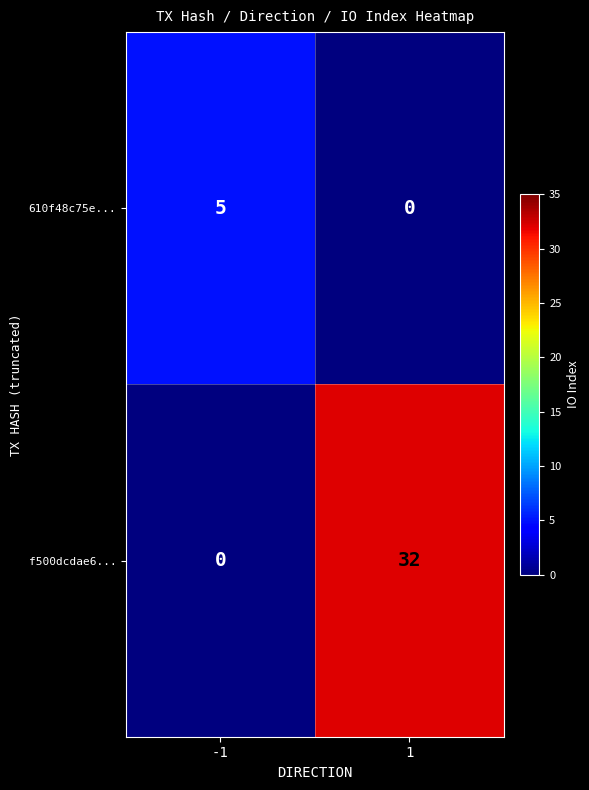

Read the f500dcdae6... value at 1.

32